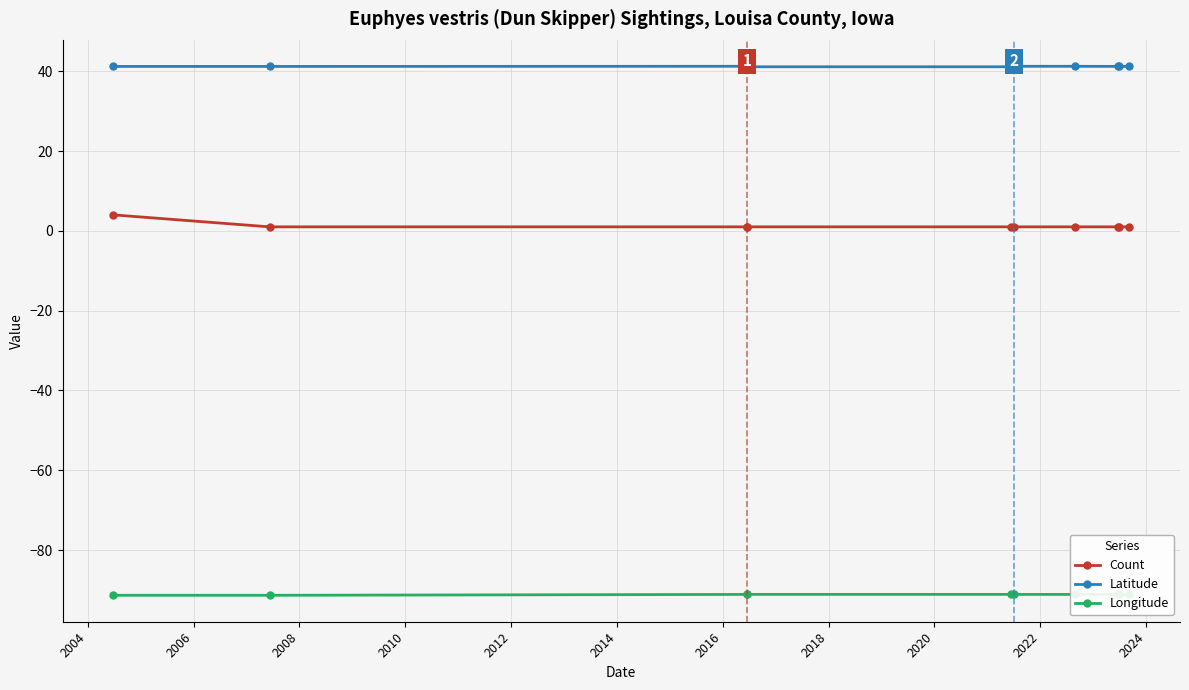

What is the total value across all series at 2006?

-48.9